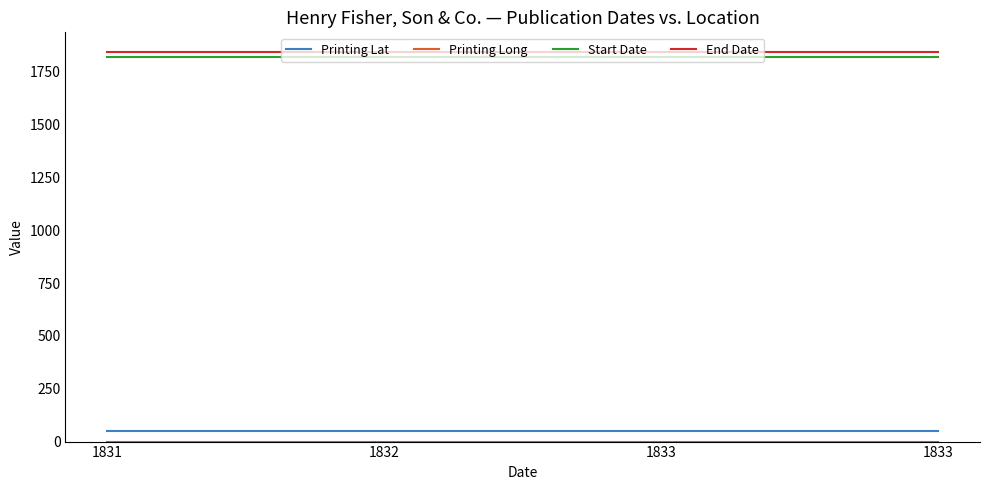

Which category has the highest value in the Printing Long series?

1831